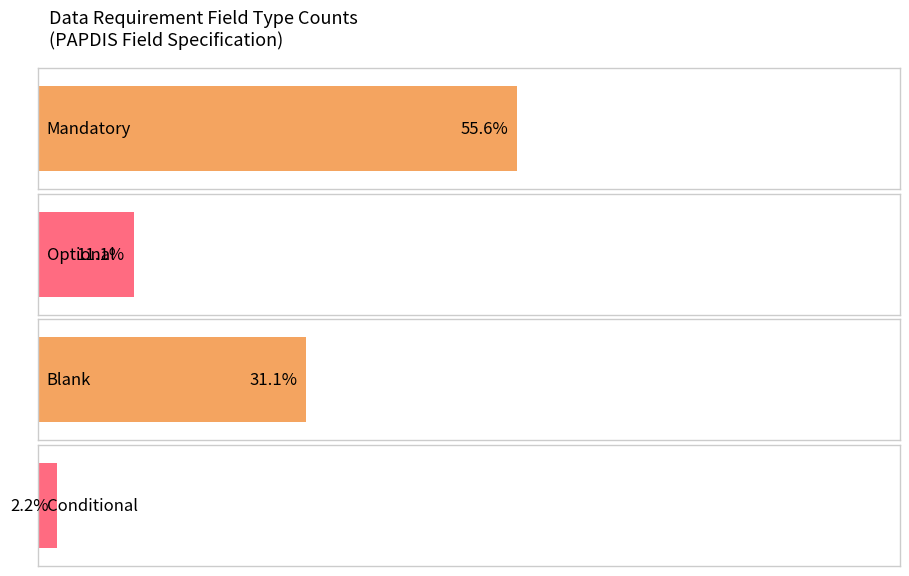

What are all the series names shown in the legend?

Mandatory, Optional, Blank, Conditional